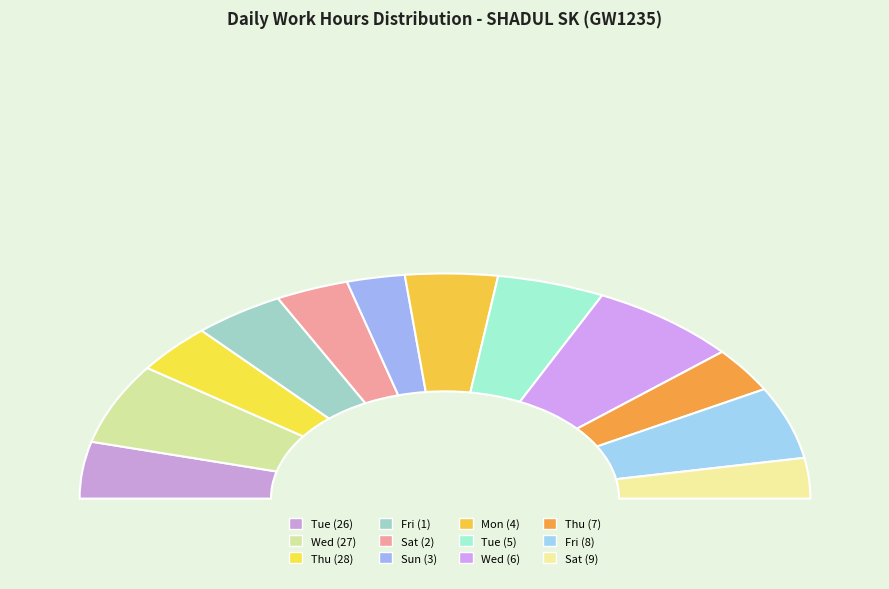

Is the sum of Sun (3) and Tue (5) greater than half?

No